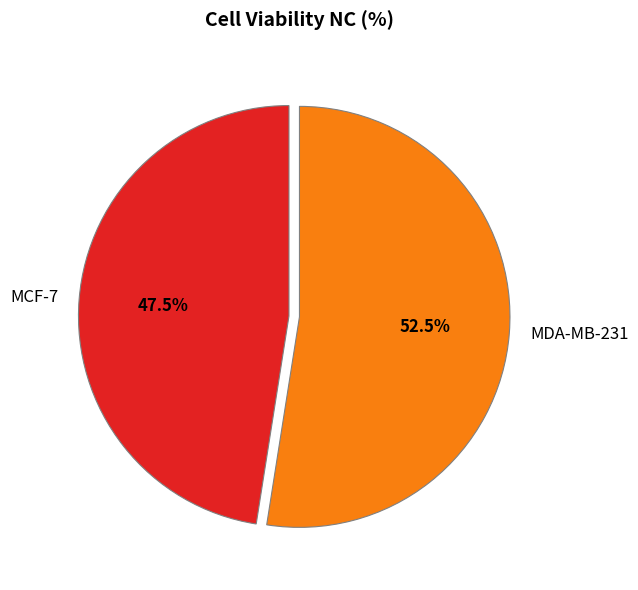

How many segments does this pie chart have?

2